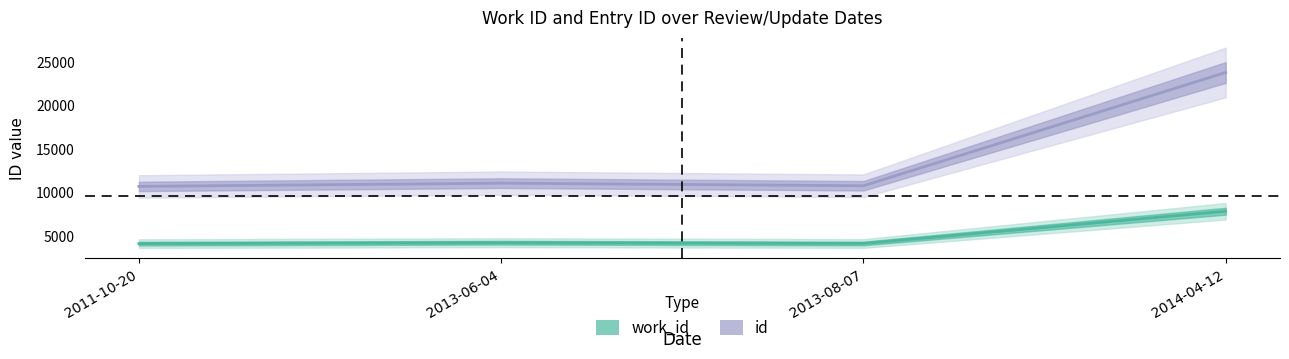

Reading left to right, extract all data points from this chart.

work_id: 2011-10-20=4151	2013-06-04=4255	2013-08-07=4167	2014-04-12=7864
id: 2011-10-20=10710	2013-06-04=11087	2013-08-07=10785	2014-04-12=23775